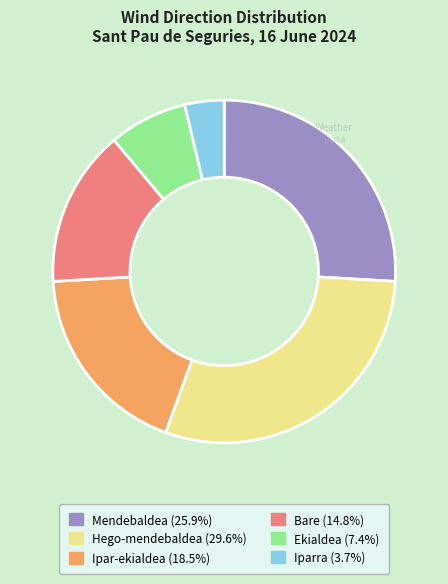

Is the sum of Mendebaldea (25.9%) and Ipar-ekialdea (18.5%) greater than half?

No